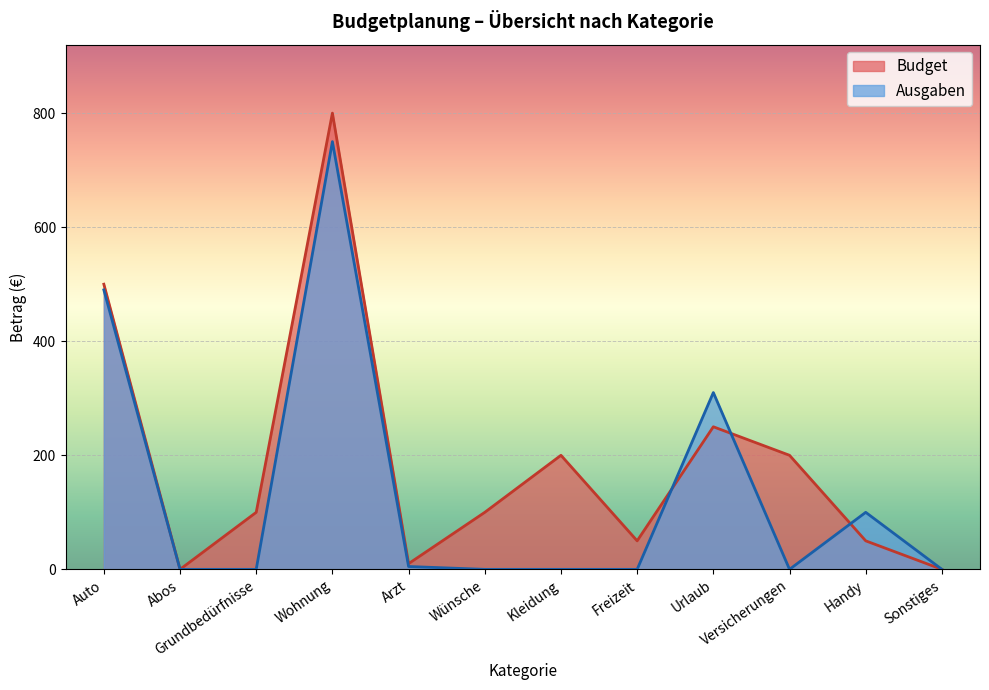

Where does the Budget series first go above 100?

Auto